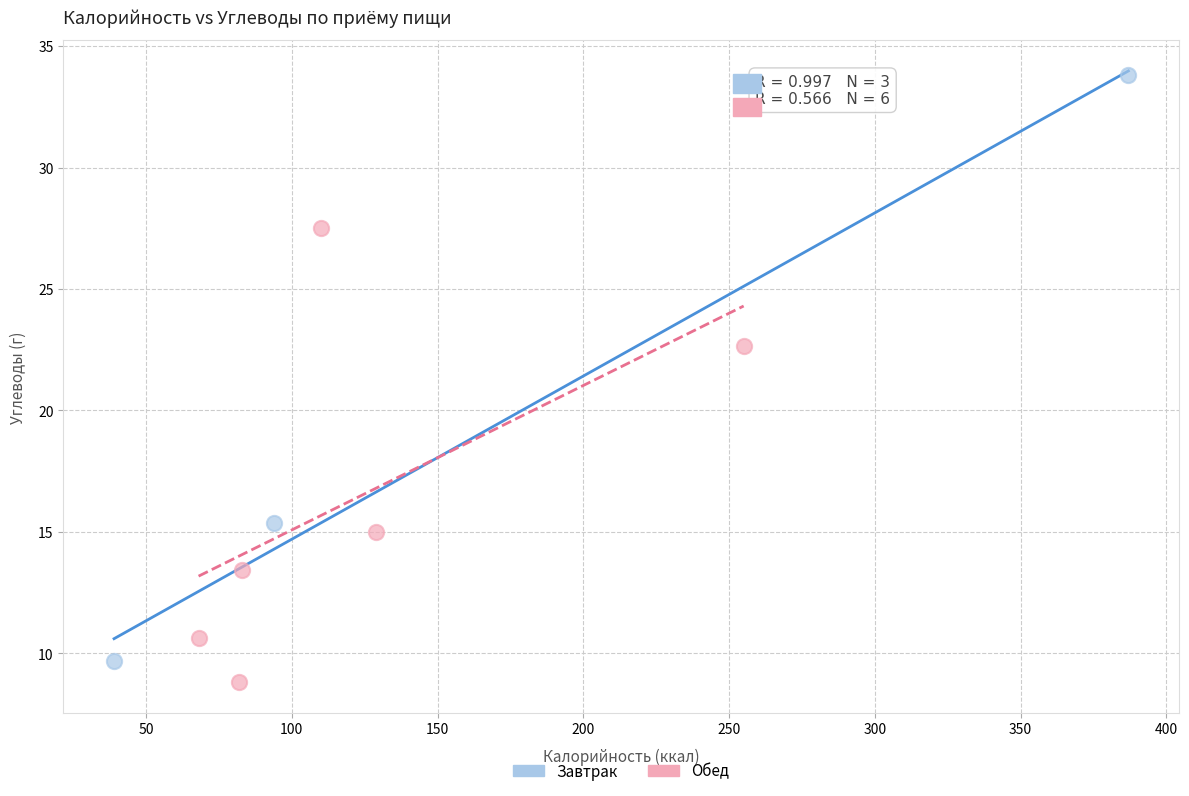

Which series has the largest Y range (max minus min)?

Завтрак